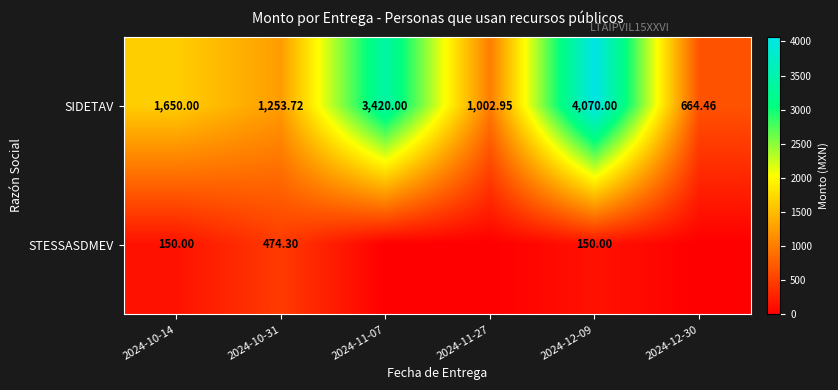

Which series changed the most between 2024-10-31 and 2024-12-09?

SIDETAV